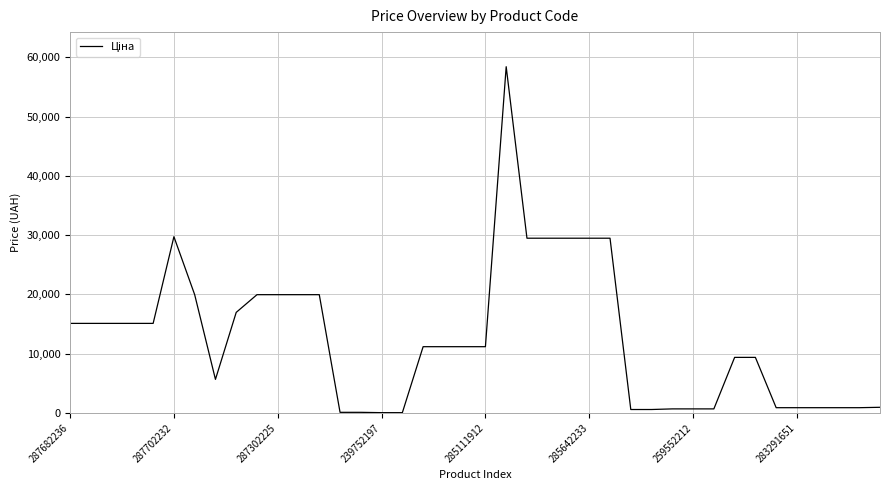

What is the greatest value displayed?

58426.5